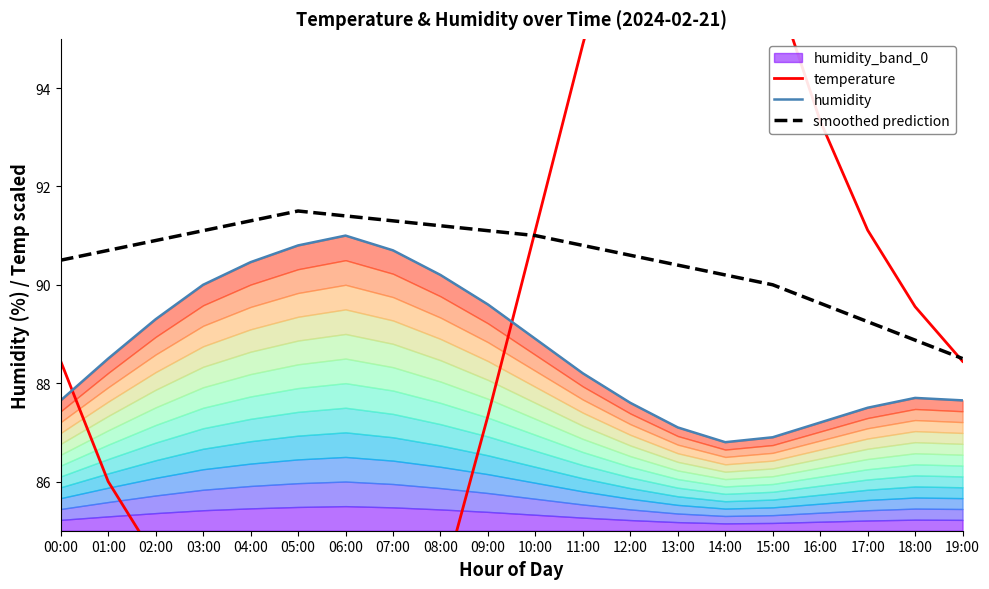

What is the difference between the smoothed prediction values at 06:00 and 05:00?

0.1